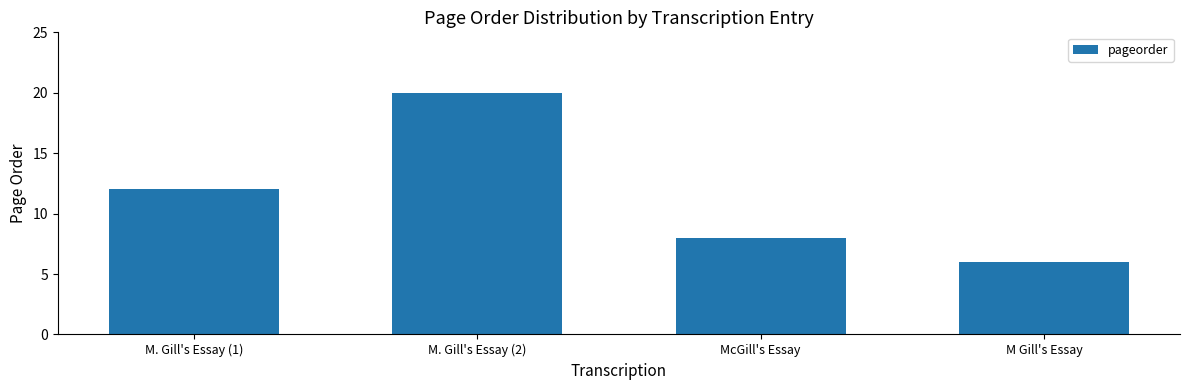

What is the difference between the maximum and second lowest values?

12